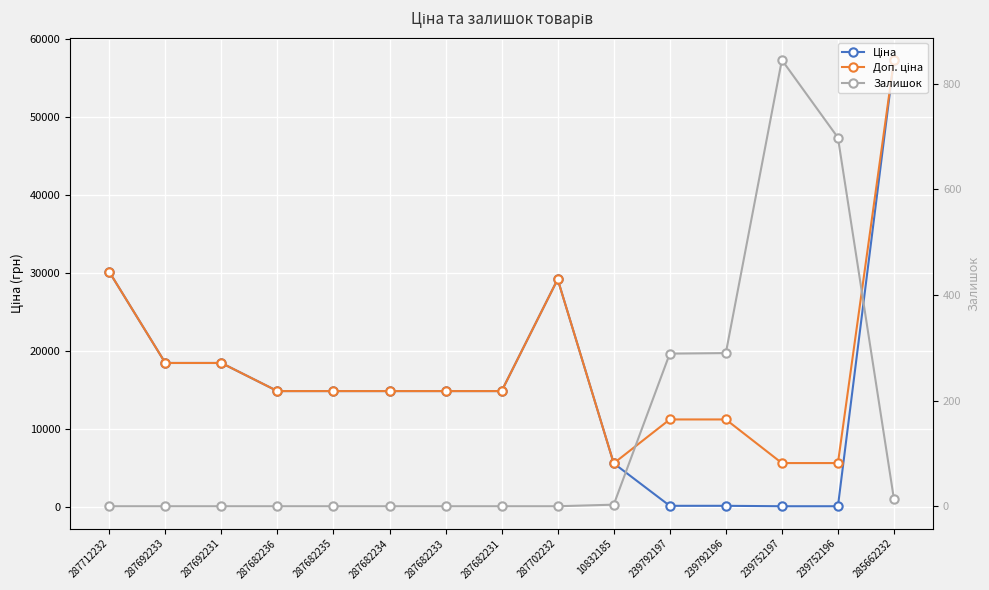

How many interior local valleys does the Доп. ціна series have?

1